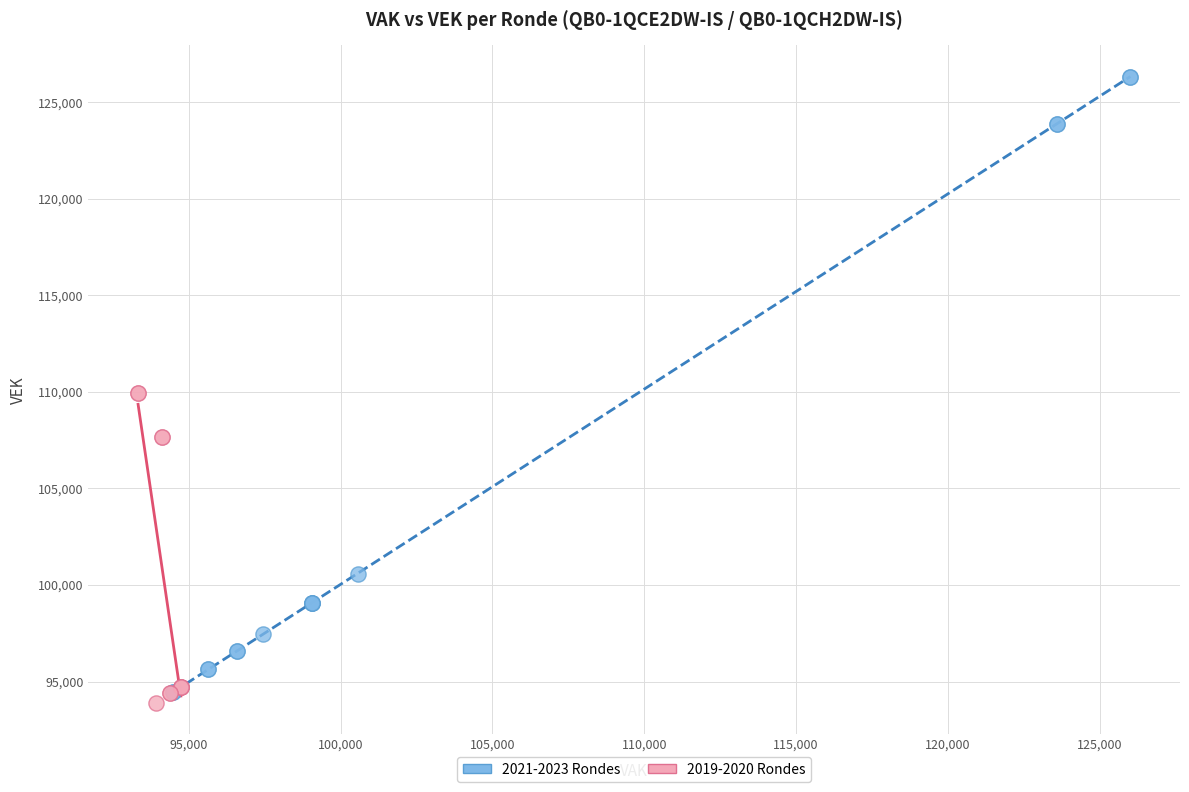

Which series contains the highest Y value?

2021-2023 Rondes